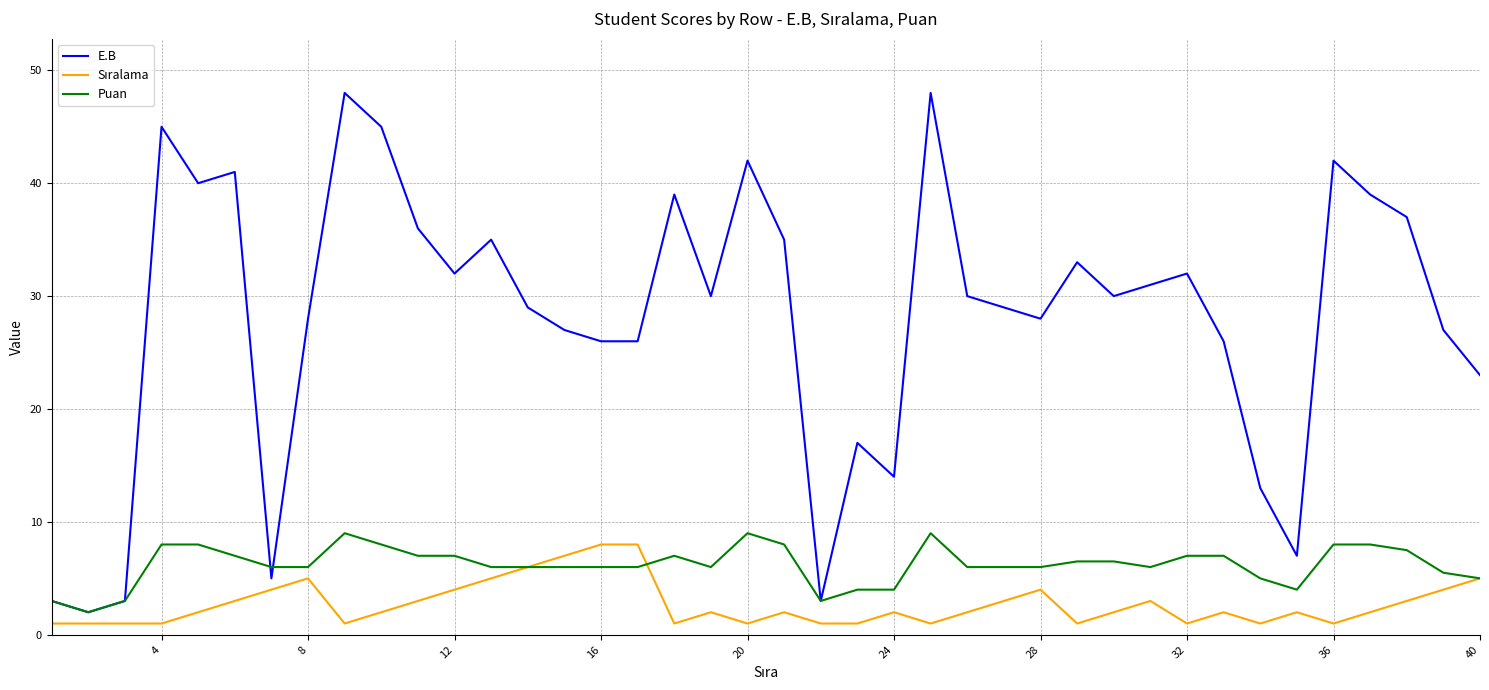

What is the highest value of the E.B series?

48.0